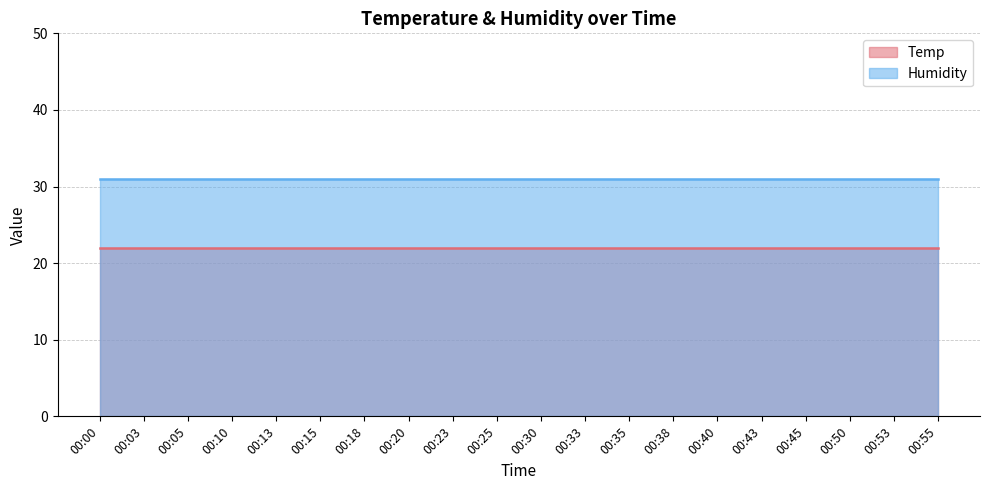

Rank the series by their average value, from highest to lowest.

Humidity, Temp